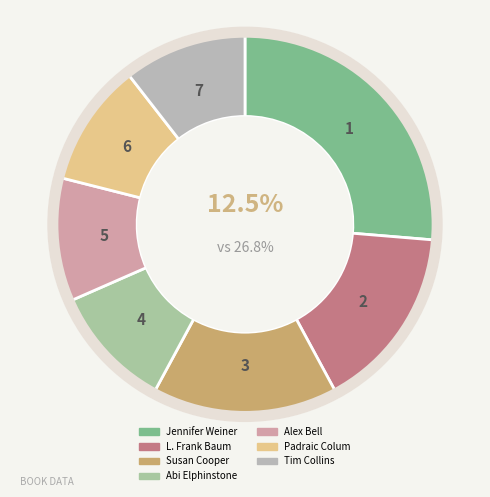

What percentage is the Alex Bell slice, to the nearest percent?

11%